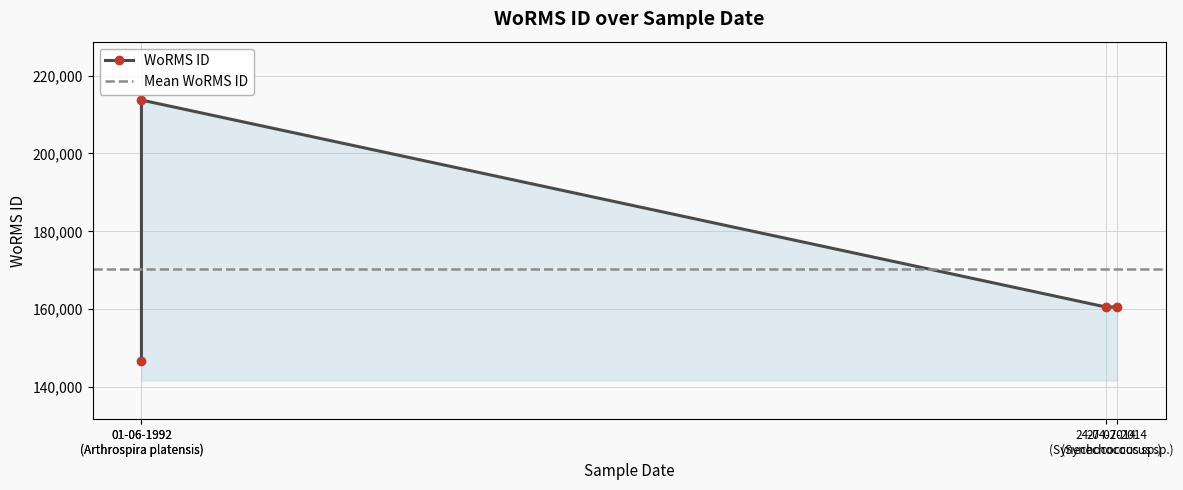

The value at 24-04-2014 (Synechococcus sp.) is 160572. True or false?

True